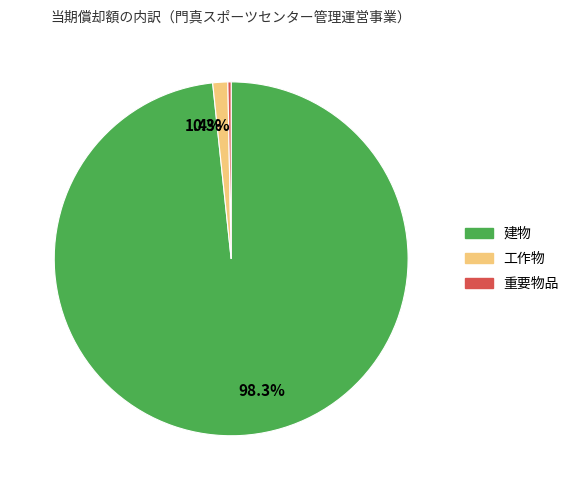

How many segments does this pie chart have?

3